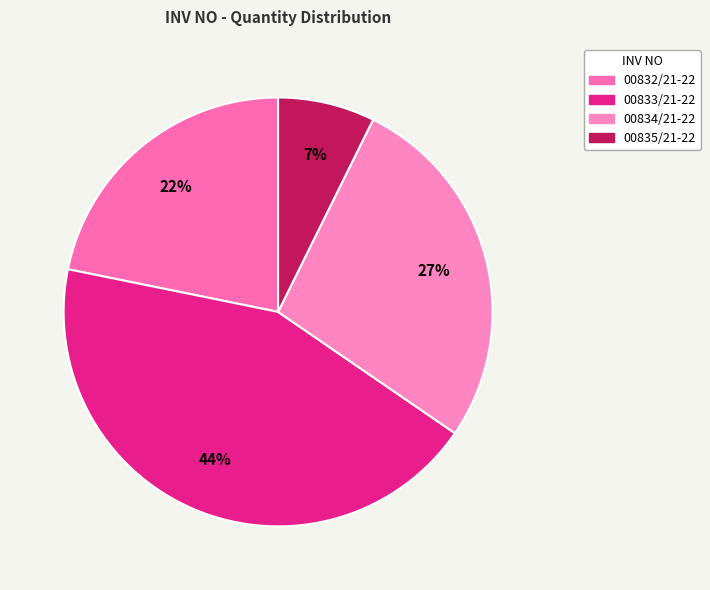

Combined, do 00835/21-22 and 00833/21-22 account for over 50%?

Yes